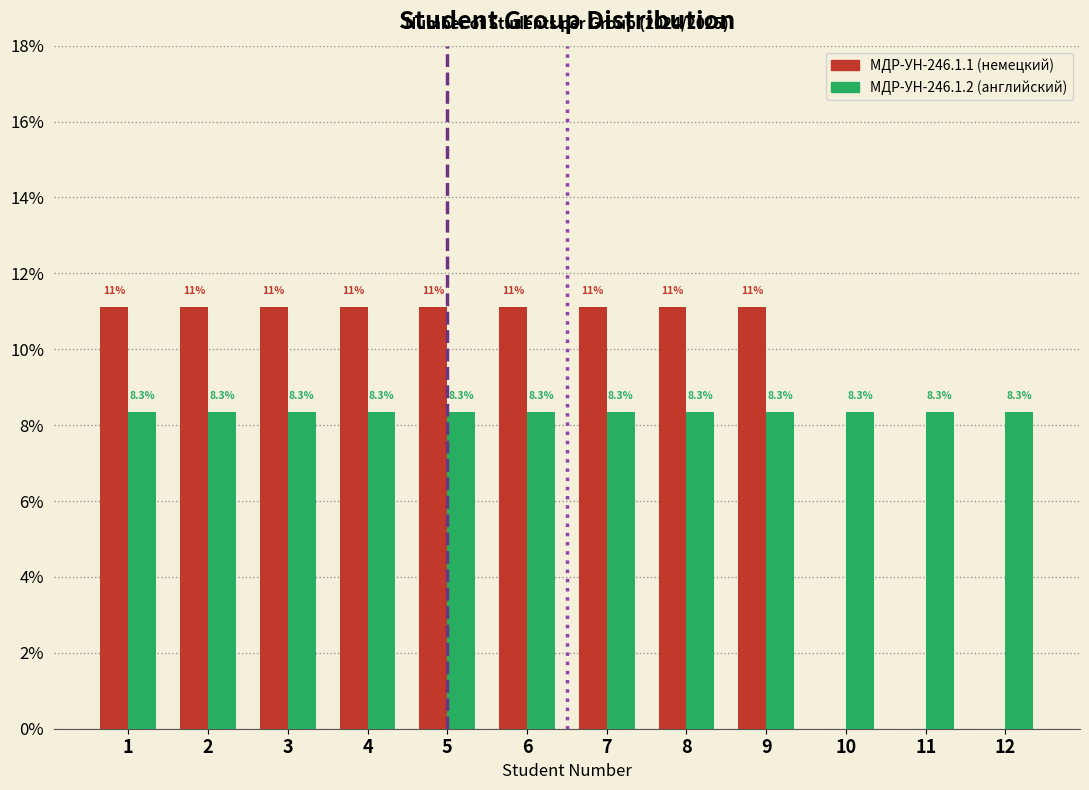

Reading left to right, extract all data points from this chart.

МДР-УН-246.1.1: 1=11.1	2=11.1	3=11.1	4=11.1	5=11.1	6=11.1	7=11.1	8=11.1	9=11.1	10=0.0	11=0.0	12=0.0
МДР-УН-246.1.2: 1=8.3	2=8.3	3=8.3	4=8.3	5=8.3	6=8.3	7=8.3	8=8.3	9=8.3	10=8.3	11=8.3	12=8.3